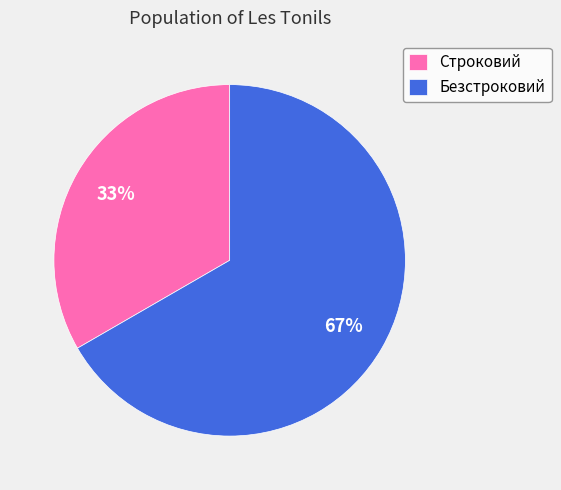

Which slice is the smallest?

Строковий